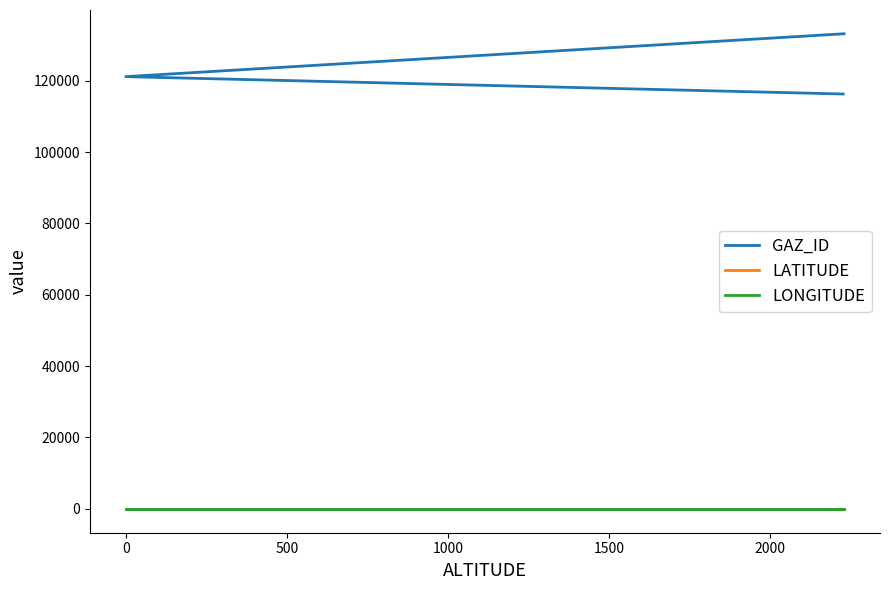

Reading left to right, transcribe all the data shown in this chart.

GAZ_ID: 116290.0	121159.0	133184.0
LATITUDE: -72.2	-72.2	-72.2
LONGITUDE: 1.3	1.3	1.3